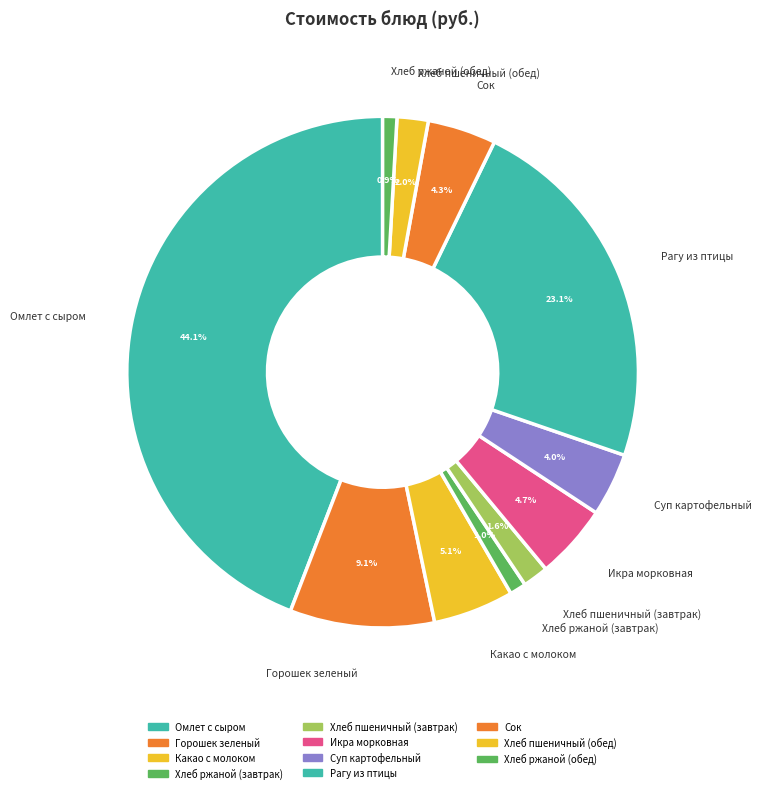

Count the number of slices in the pie.

11